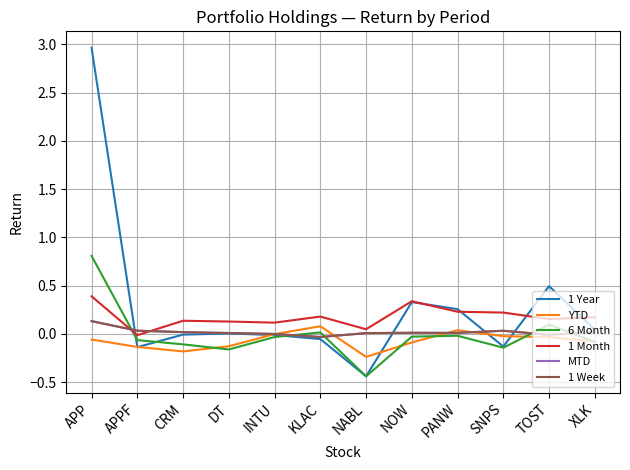

What is the label of the 4th point from the left?

DT